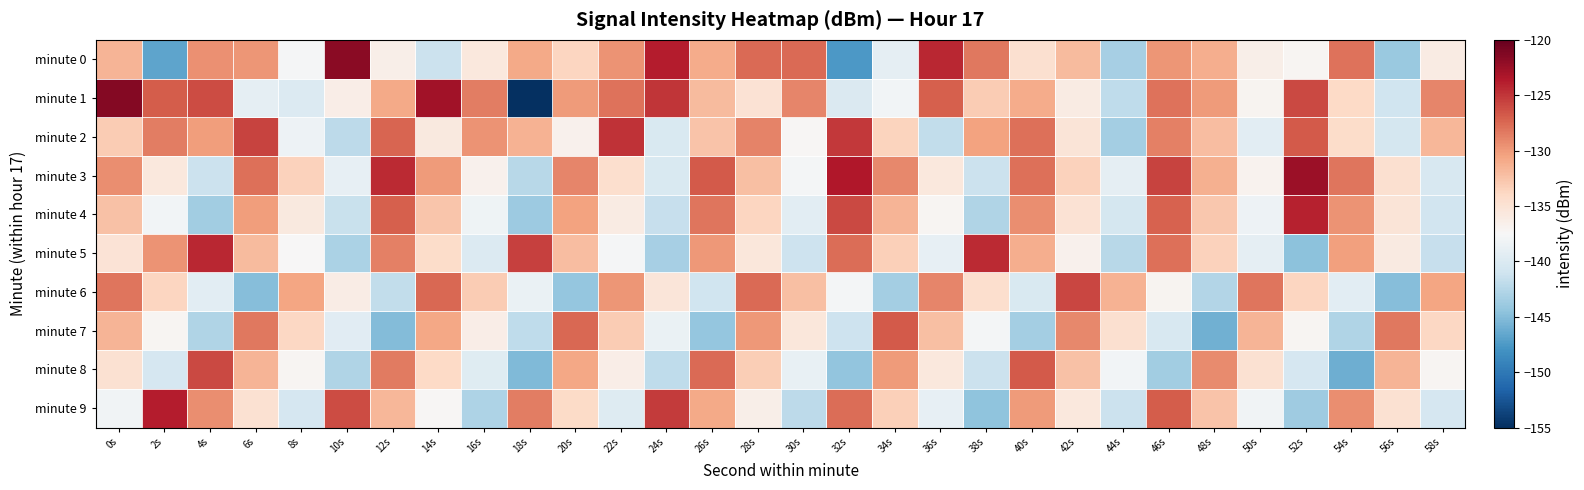

Reading right to left, extract all data points from this chart.

minute 0: 58s=-136.1	56s=-144.0	54s=-127.9	52s=-137.2	50s=-136.5	48s=-131.2	46s=-129.7	44s=-143.4	42s=-131.9	40s=-134.7	38s=-128.3	36s=-124.3	34s=-139.0	32s=-147.6	30s=-127.6	28s=-127.6	26s=-131.0	24s=-123.7	22s=-129.7	20s=-133.7	18s=-130.8	16s=-135.7	14s=-141.2	12s=-136.5	10s=-121.7	8s=-137.7	6s=-129.8	4s=-129.5	2s=-146.7	0s=-131.5
minute 1: 58s=-129.0	56s=-141.0	54s=-134.0	52s=-126.0	50s=-137.0	48s=-130.0	46s=-128.0	44s=-142.0	42s=-136.0	40s=-131.0	38s=-133.0	36s=-127.0	34s=-138.0	32s=-140.0	30s=-129.0	28s=-135.0	26s=-132.0	24s=-125.0	22s=-128.0	20s=-130.0	18s=-155.2	16s=-128.5	14s=-122.9	12s=-130.8	10s=-136.4	8s=-139.9	6s=-139.0	4s=-126.1	2s=-127.0	0s=-121.4
minute 2: 58s=-131.7	56s=-140.6	54s=-134.3	52s=-126.8	50s=-139.4	48s=-132.1	46s=-128.7	44s=-143.5	42s=-135.2	40s=-127.9	38s=-130.4	36s=-141.8	34s=-133.6	32s=-125.1	30s=-137.3	28s=-128.8	26s=-132.5	24s=-140.2	22s=-124.9	20s=-136.7	18s=-131.4	16s=-129.6	14s=-135.8	12s=-127.3	10s=-142.1	8s=-138.4	6s=-125.7	4s=-130.2	2s=-128.5	0s=-133.0
minute 3: 58s=-140.3	56s=-134.7	54s=-128.1	52s=-122.5	50s=-136.9	48s=-131.3	46s=-125.7	44s=-139.1	42s=-133.5	40s=-127.9	38s=-141.3	36s=-135.7	34s=-129.1	32s=-123.5	30s=-137.9	28s=-132.3	26s=-126.7	24s=-140.1	22s=-134.5	20s=-128.9	18s=-142.3	16s=-136.7	14s=-130.1	12s=-124.5	10s=-138.9	8s=-133.4	6s=-127.8	4s=-141.2	2s=-135.6	0s=-129.3
minute 4: 58s=-140.8	56s=-135.2	54s=-129.6	52s=-124.0	50s=-138.4	48s=-132.8	46s=-127.2	44s=-140.6	42s=-135.0	40s=-129.4	38s=-142.8	36s=-137.2	34s=-131.6	32s=-126.0	30s=-139.4	28s=-133.8	26s=-128.2	24s=-141.6	22s=-136.0	20s=-130.4	18s=-143.8	16s=-138.2	14s=-132.6	12s=-127.0	10s=-141.4	8s=-135.8	6s=-130.2	4s=-143.6	2s=-138.0	0s=-132.4
minute 5: 58s=-141.5	56s=-135.9	54s=-130.3	52s=-144.7	50s=-139.1	48s=-133.5	46s=-127.9	44s=-142.3	42s=-136.7	40s=-131.1	38s=-124.5	36s=-138.9	34s=-133.3	32s=-127.7	30s=-141.1	28s=-135.5	26s=-129.9	24s=-143.3	22s=-137.7	20s=-132.1	18s=-125.5	16s=-139.9	14s=-134.3	12s=-128.7	10s=-143.1	8s=-137.5	6s=-131.9	4s=-124.3	2s=-129.7	0s=-135.1
minute 6: 58s=-130.6	56s=-145.0	54s=-139.4	52s=-133.8	50s=-128.2	48s=-142.6	46s=-137.0	44s=-131.4	42s=-125.8	40s=-140.2	38s=-134.6	36s=-129.0	34s=-143.4	32s=-137.8	30s=-132.2	28s=-127.6	26s=-141.0	24s=-135.4	22s=-129.8	20s=-144.2	18s=-138.6	16s=-133.0	14s=-127.4	12s=-141.8	10s=-136.2	8s=-130.6	6s=-145.0	4s=-139.4	2s=-133.8	0s=-128.2
minute 7: 58s=-133.9	56s=-128.3	54s=-142.7	52s=-137.1	50s=-131.5	48s=-145.9	46s=-140.3	44s=-134.7	42s=-129.1	40s=-143.5	38s=-137.9	36s=-132.3	34s=-126.7	32s=-141.1	30s=-135.5	28s=-129.9	26s=-144.3	24s=-138.7	22s=-133.1	20s=-127.5	18s=-141.9	16s=-136.3	14s=-130.7	12s=-145.1	10s=-139.5	8s=-133.9	6s=-128.3	4s=-142.7	2s=-137.1	0s=-131.5
minute 8: 58s=-137.2	56s=-131.6	54s=-146.0	52s=-140.4	50s=-134.8	48s=-129.2	46s=-143.6	44s=-138.0	42s=-132.4	40s=-126.8	38s=-141.2	36s=-135.6	34s=-130.0	32s=-144.4	30s=-138.8	28s=-133.2	26s=-127.6	24s=-142.0	22s=-136.4	20s=-130.8	18s=-145.2	16s=-139.6	14s=-134.0	12s=-128.4	10s=-142.8	8s=-137.2	6s=-131.6	4s=-126.0	2s=-140.4	0s=-134.8
minute 9: 58s=-140.5	56s=-134.9	54s=-129.3	52s=-143.7	50s=-138.1	48s=-132.5	46s=-126.9	44s=-141.3	42s=-135.7	40s=-130.1	38s=-144.5	36s=-138.9	34s=-133.3	32s=-127.7	30s=-142.1	28s=-136.5	26s=-130.9	24s=-125.3	22s=-139.7	20s=-134.1	18s=-128.5	16s=-142.9	14s=-137.3	12s=-131.7	10s=-126.1	8s=-140.5	6s=-134.9	4s=-129.3	2s=-123.7	0s=-138.1